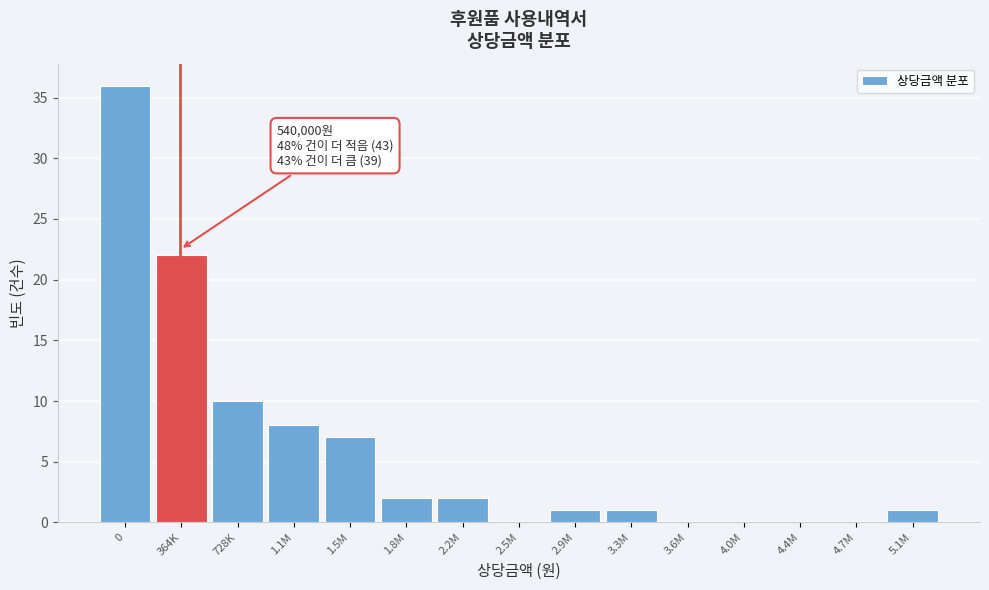

Reading right to left, extract all data points from this chart.

5.1M=1	4.7M=0	4.4M=0	4.0M=0	3.6M=0	3.3M=1	2.9M=1	2.5M=0	2.2M=2	1.8M=2	1.5M=7	1.1M=8	728K=10	364K=22	0=36